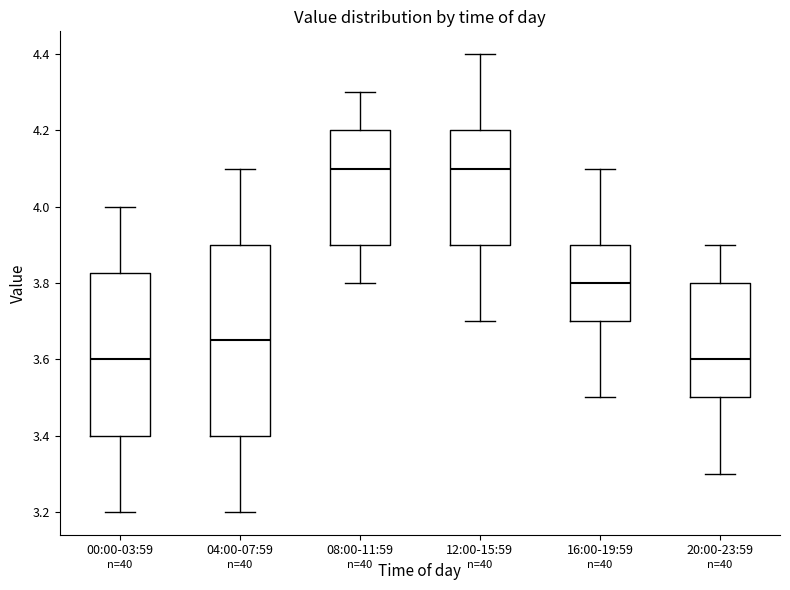

Reading left to right, transcribe this box plot: for each box, give where its median line is, the range the box spans, and where its two whiskers end, as read against the y-axis. The values are not printed on the chart, so give them approximately, as read against the axis.

00:00-03:59: median 3.60, box 3.40 to 3.82, whiskers 3.20 to 4.00
04:00-07:59: median 3.66, box 3.40 to 3.90, whiskers 3.20 to 4.10
08:00-11:59: median 4.10, box 3.90 to 4.20, whiskers 3.80 to 4.30
12:00-15:59: median 4.10, box 3.90 to 4.20, whiskers 3.70 to 4.40
16:00-19:59: median 3.80, box 3.70 to 3.90, whiskers 3.50 to 4.10
20:00-23:59: median 3.60, box 3.50 to 3.80, whiskers 3.30 to 3.90